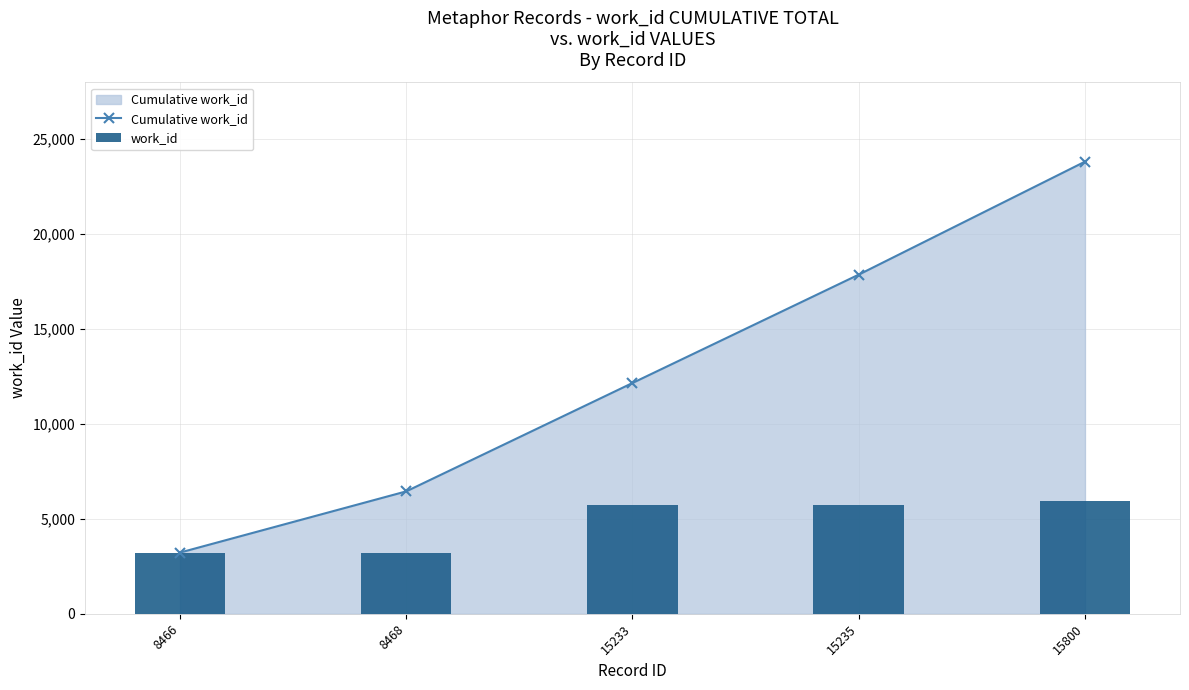

Is it true that Cumulative work_id equals 23818 at 15800?

True